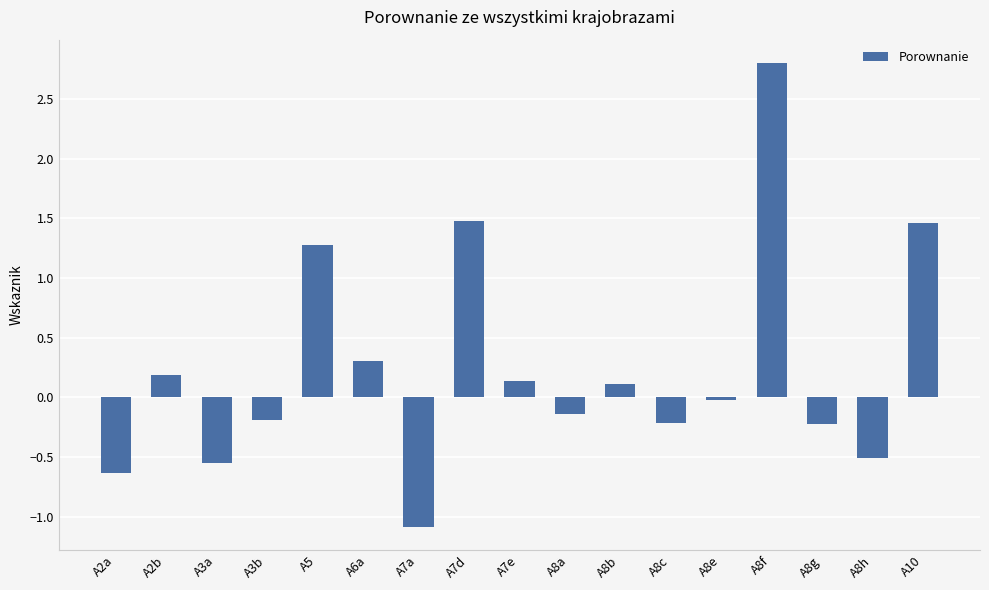

What is the sum of the values at A3a and A2b?

-0.4